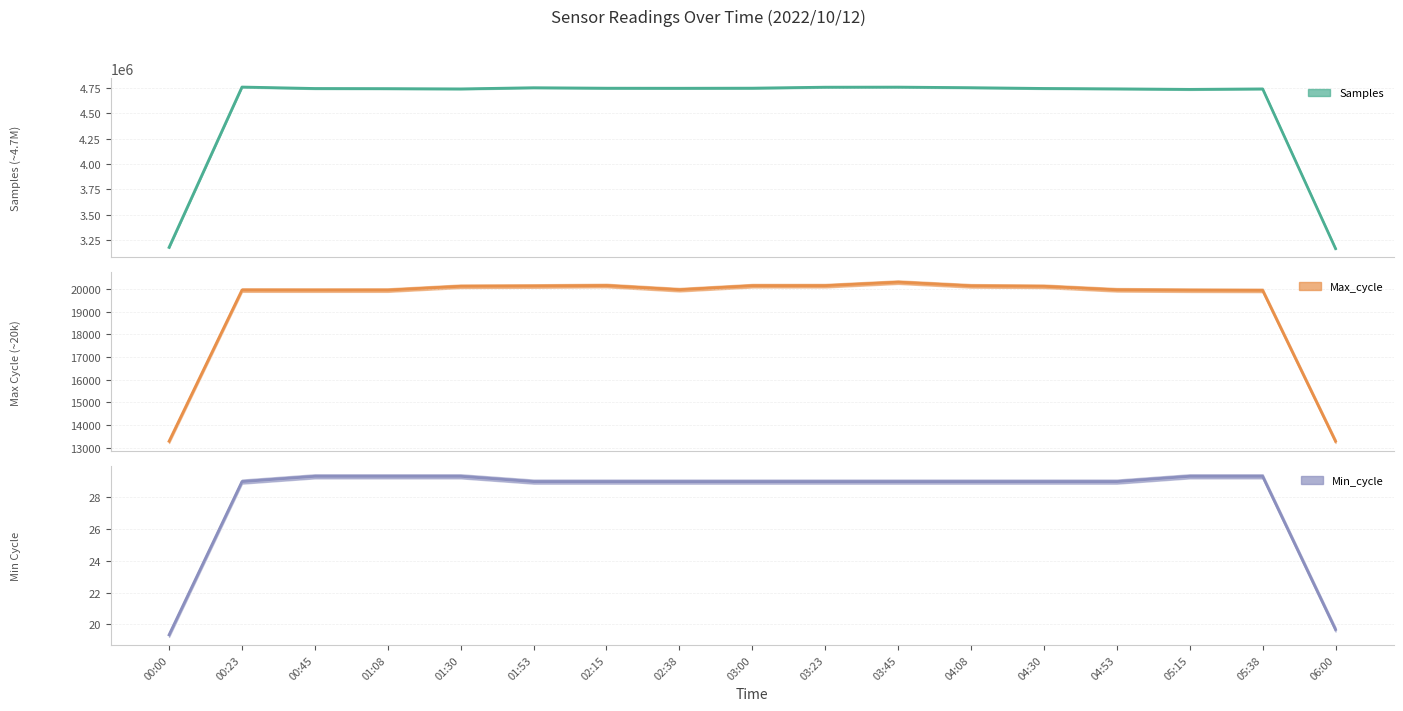

Is the value of Min_cycle at 02:38 greater than the value of Max_cycle at 06:00?

No